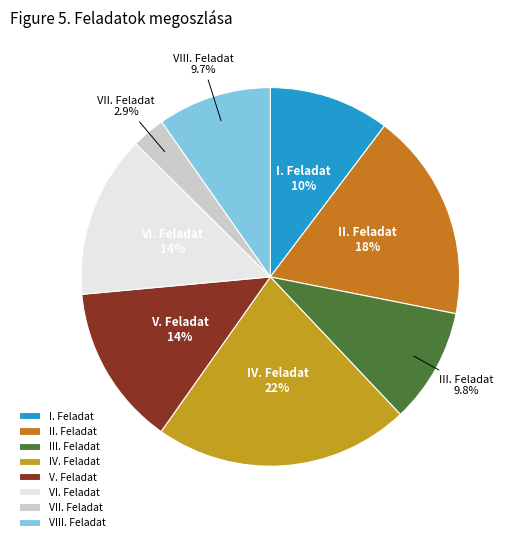

Is the sum of VIII. Feladat and VI. Feladat greater than half?

No